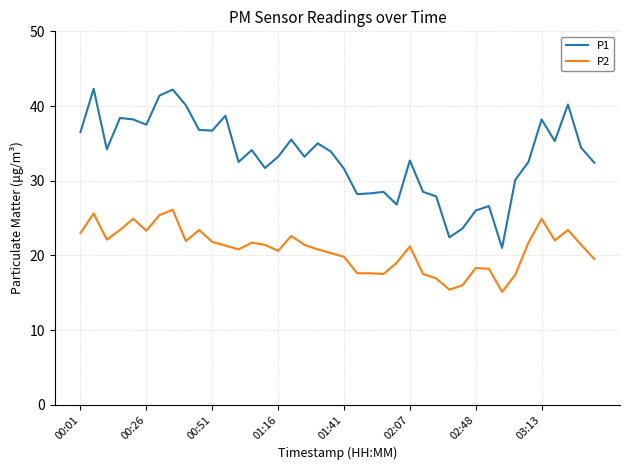

Which series has the largest total across all categories?

P1